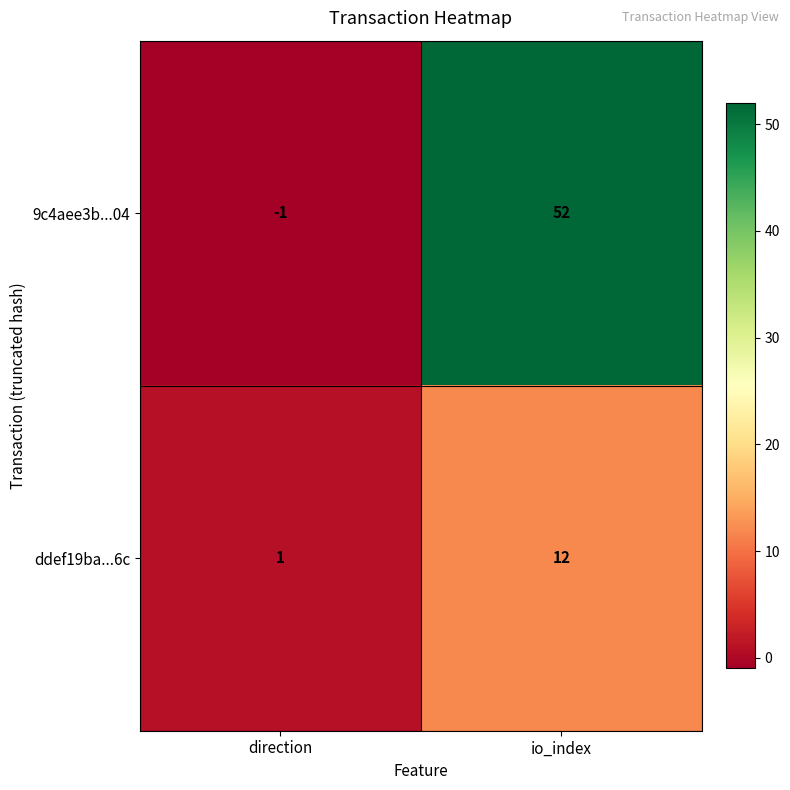

Where is ddef19ba...6c nearest to the value 6?

direction